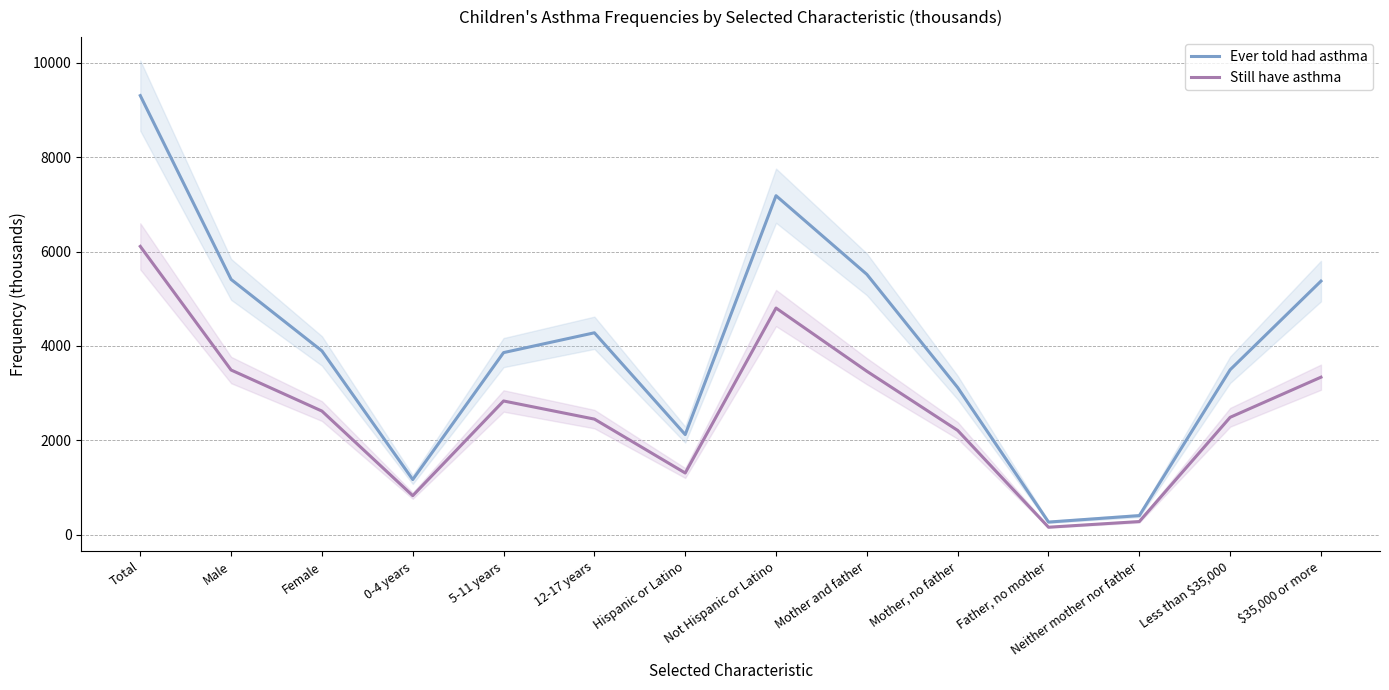

What is the maximum value for Ever told had asthma?

9304